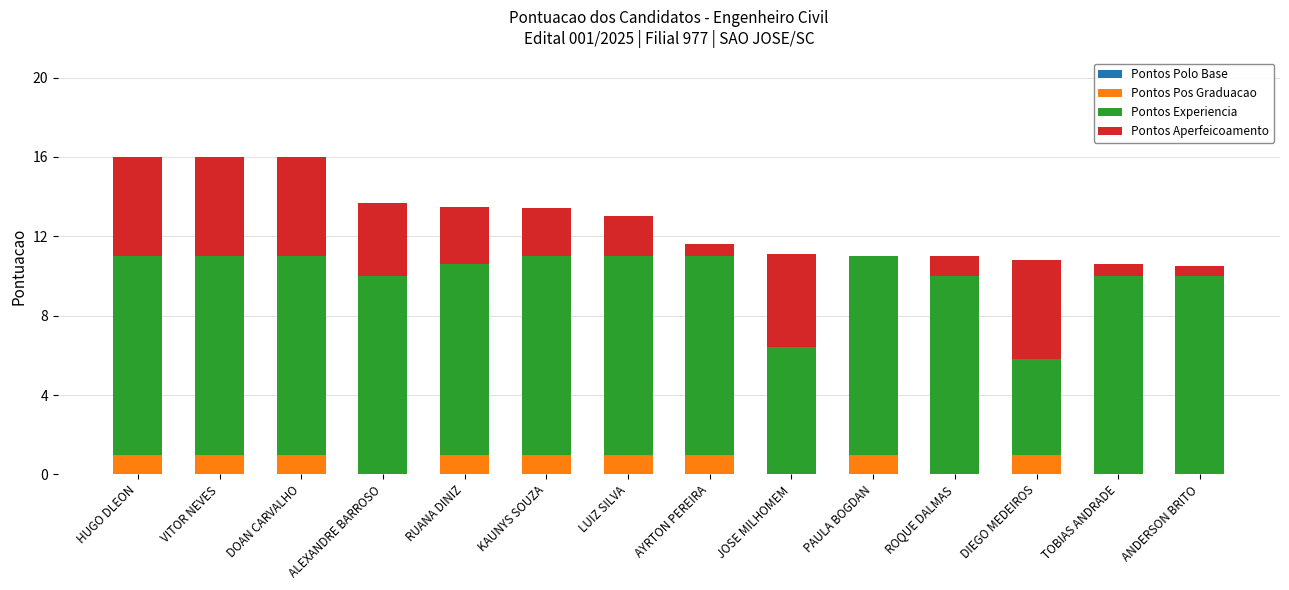

What is the highest value of the Pontos Pos Graduacao series?

1.0